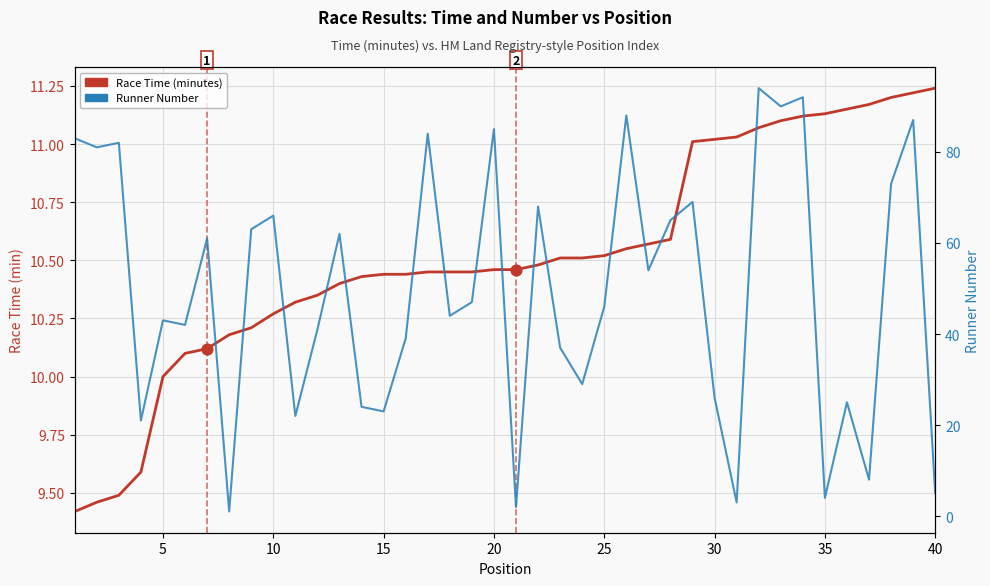

Which series has the largest Y range (max minus min)?

Runner Number